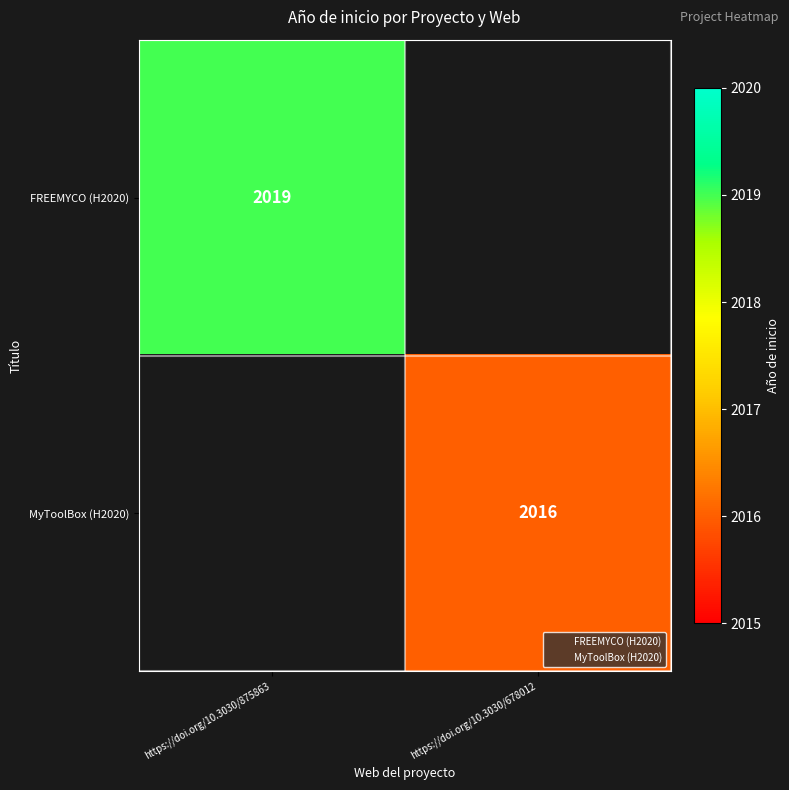

Which has a higher value, https://doi.org/10.3030/678012 or https://doi.org/10.3030/875863?

https://doi.org/10.3030/875863